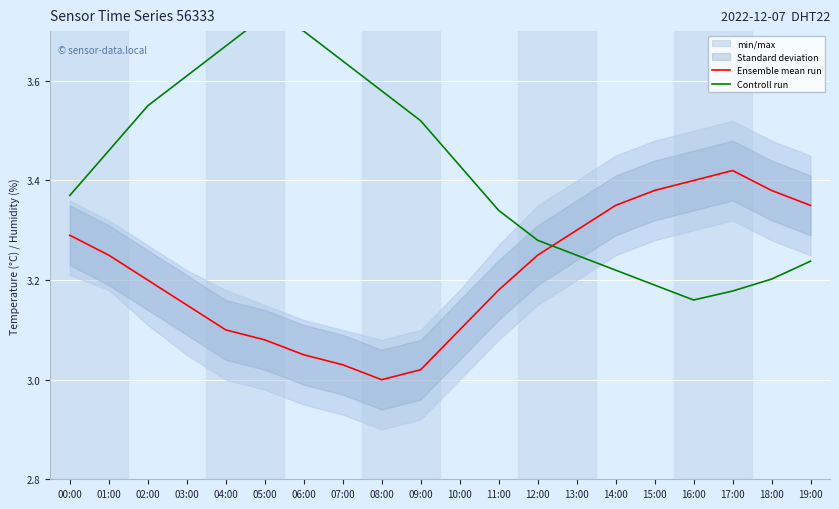

Is it true that Ensemble mean run equals 1.3 at 00:00?

False